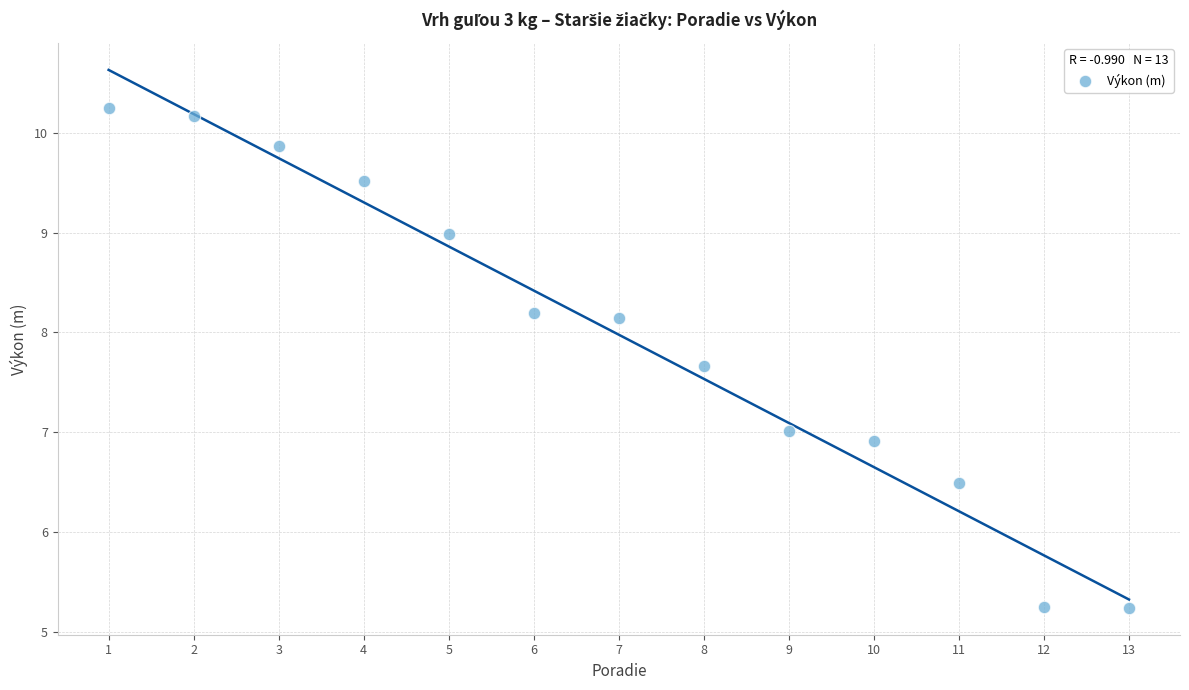

What is the range of X values (max minus min)?

12.0